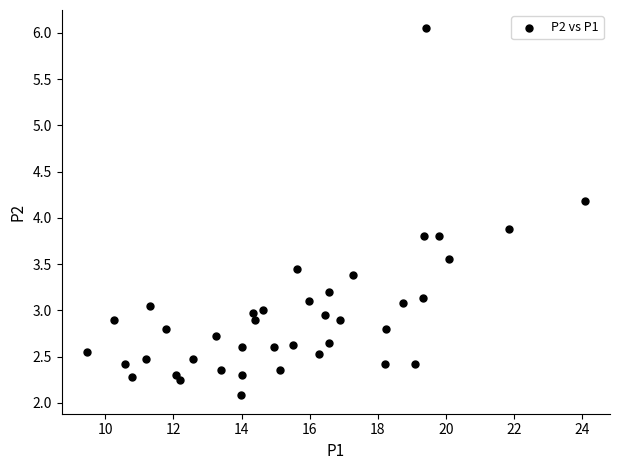

What Y value in the scatter plot is closest to 4?

3.9